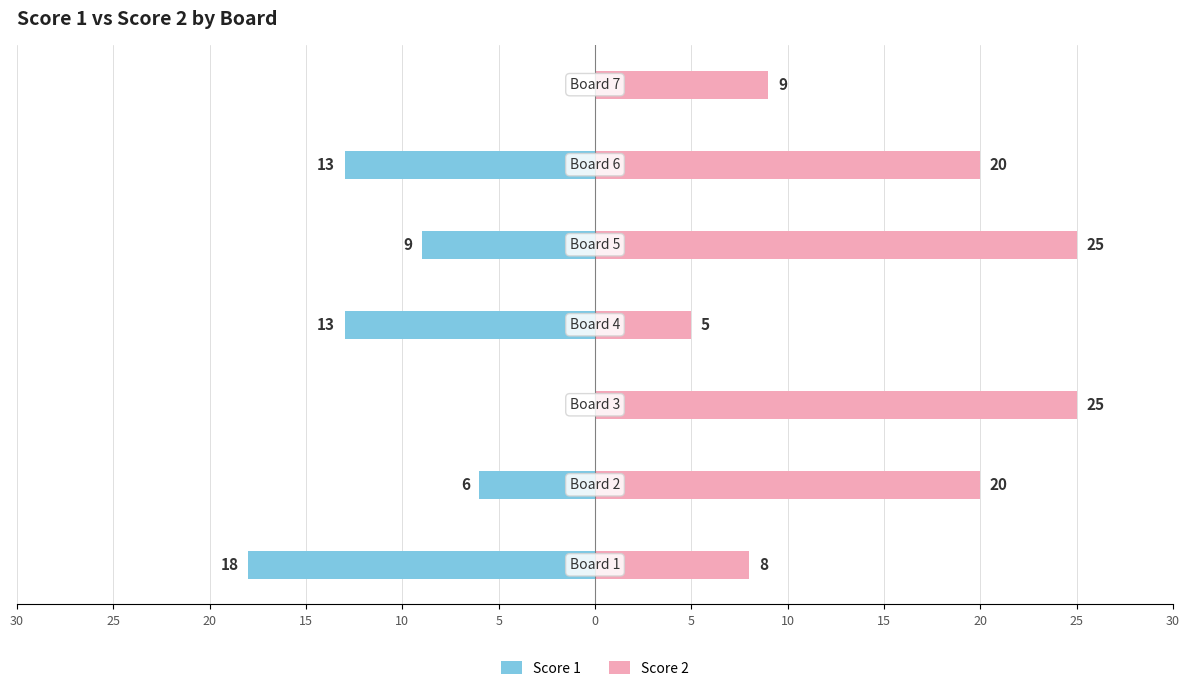

Is the value of Score 1 at 5 greater than the value of Score 2 at 30?

No